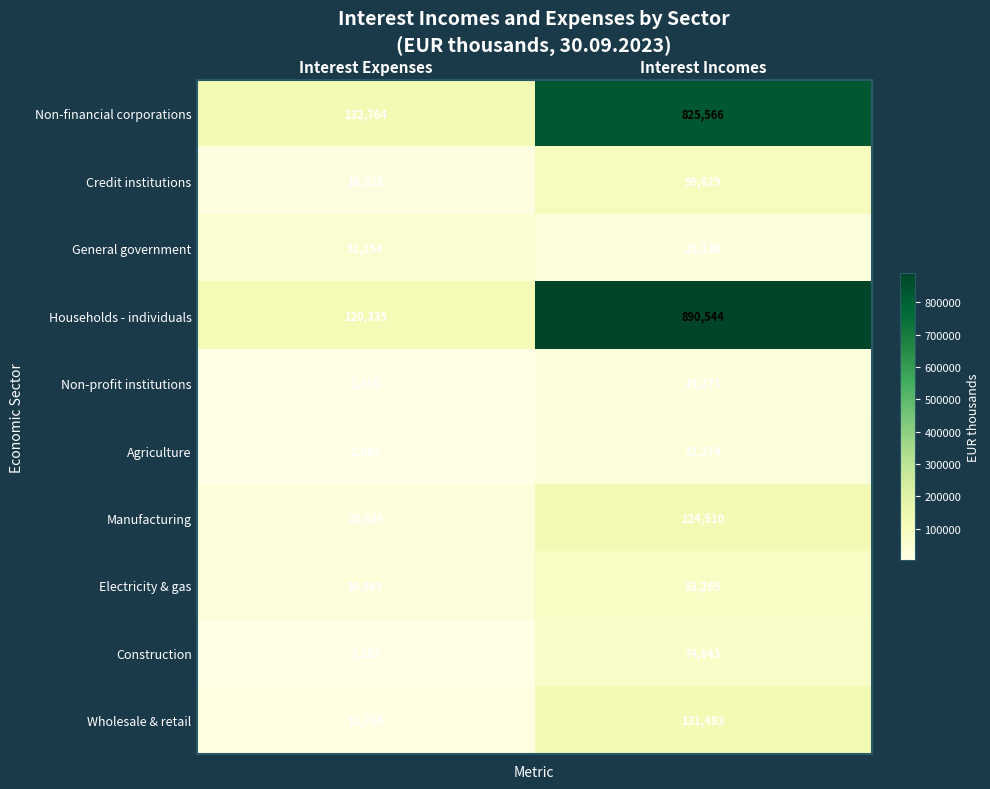

Which series has the widest spread of values?

Households - individuals